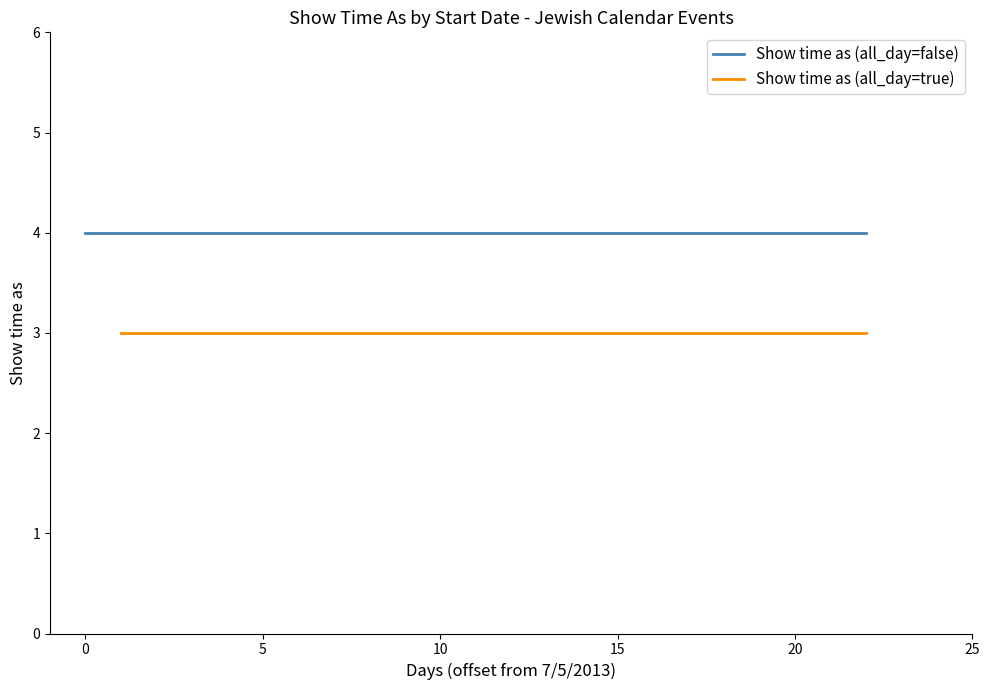

The value of Show time as (all_day=true) at 7/15/2013 is 1. True or false?

False